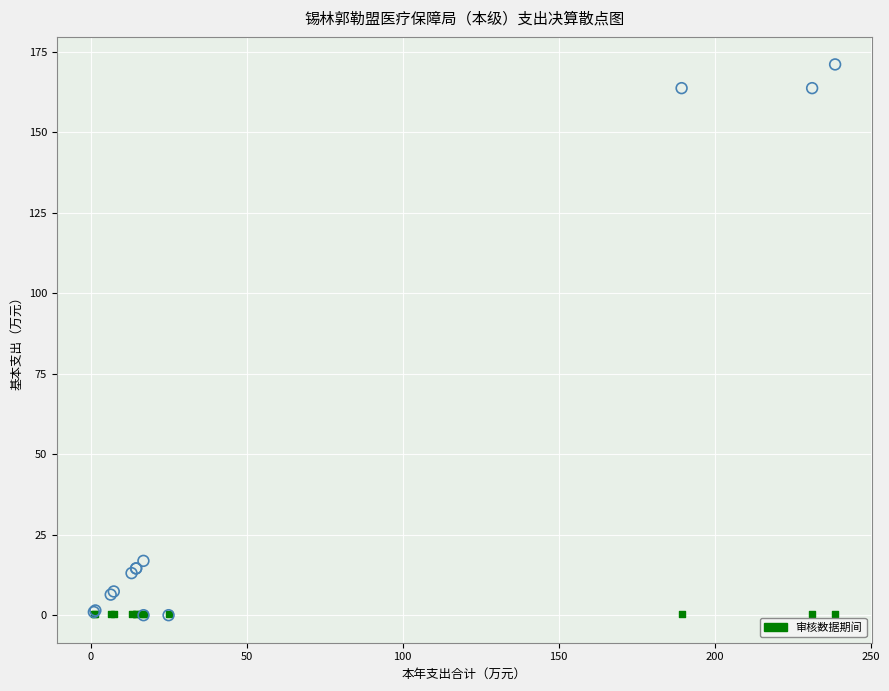

Across all series, what Y value is closest to 85?

16.9